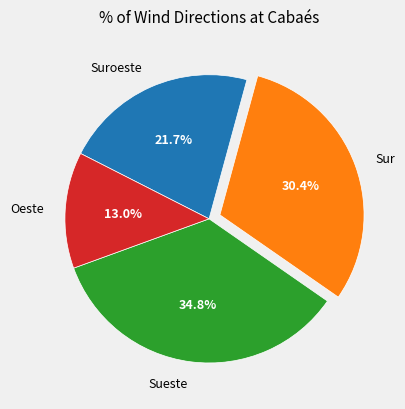

How many segments does this pie chart have?

4